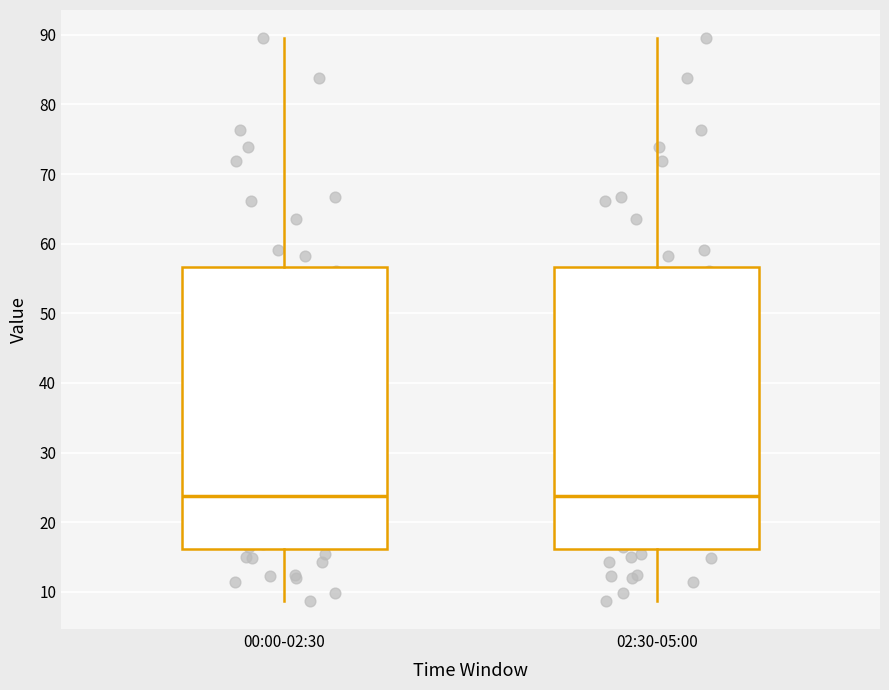

Reading left to right, read every box against the y-axis: the position of its median line, the range the box covers, and the ends of its whiskers. The values are not printed on the chart, so give them approximately, as read against the axis.

00:00-02:30: median 24, box 16 to 57, whiskers 9 to 90
02:30-05:00: median 24, box 16 to 57, whiskers 9 to 90